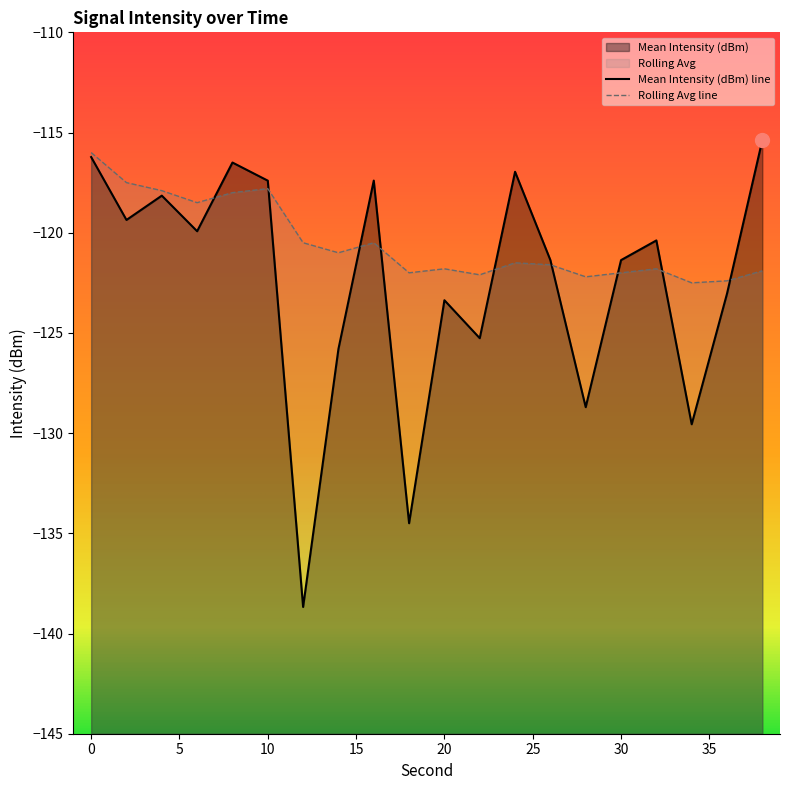

What is the difference between the Mean Intensity (dBm) values at 24 and 8?

0.5